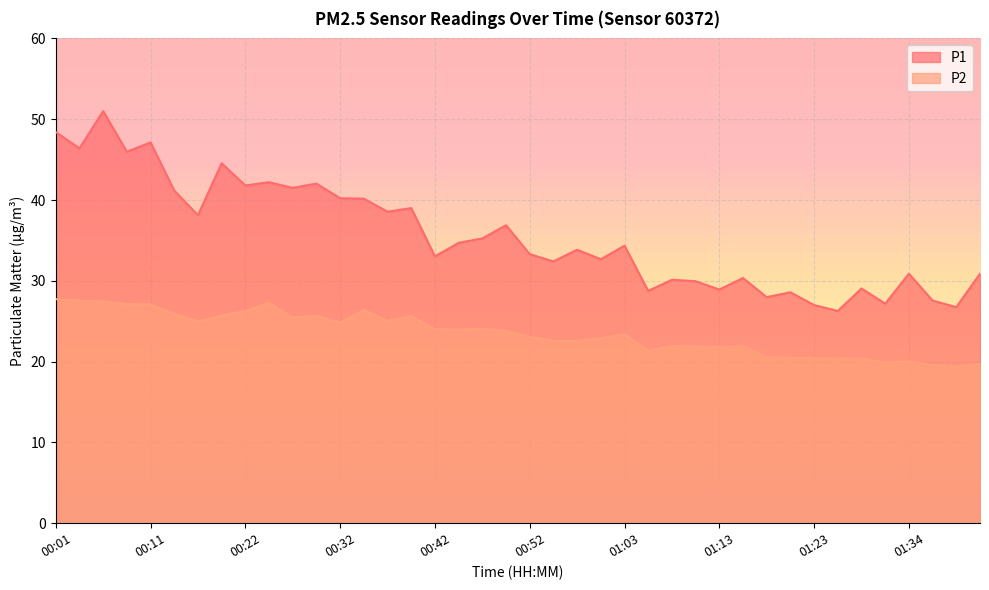

Between 00:47 and 00:11, which is larger?

00:11